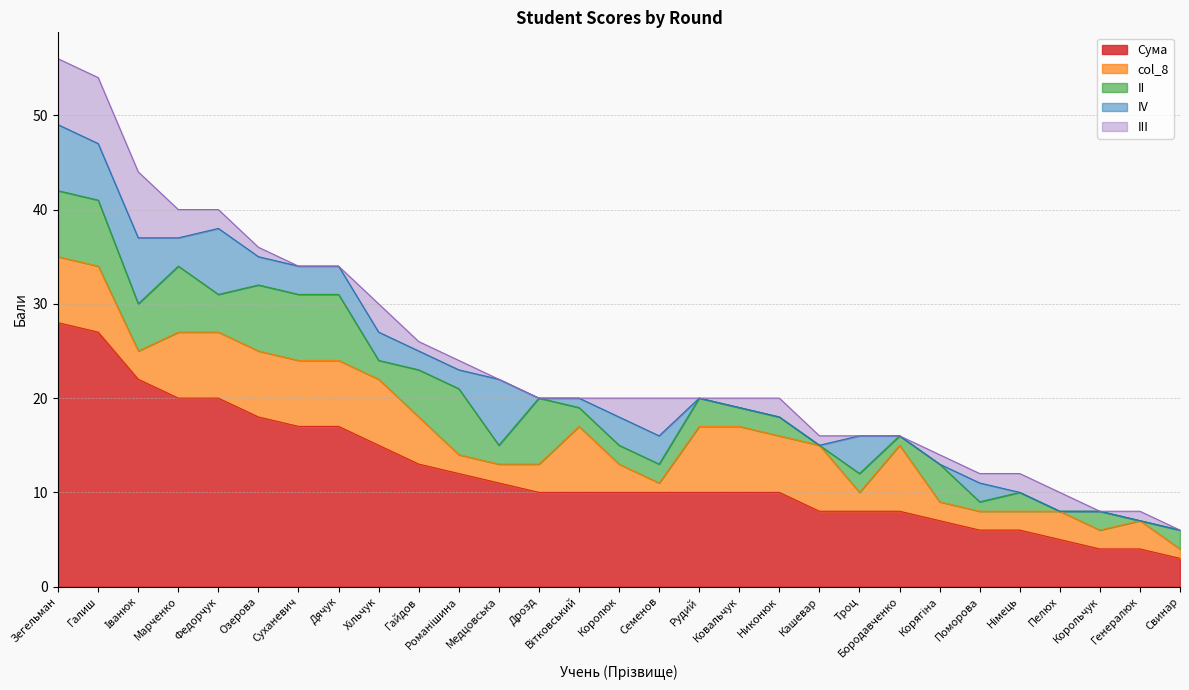

How many II values are between 2 and 7?

24